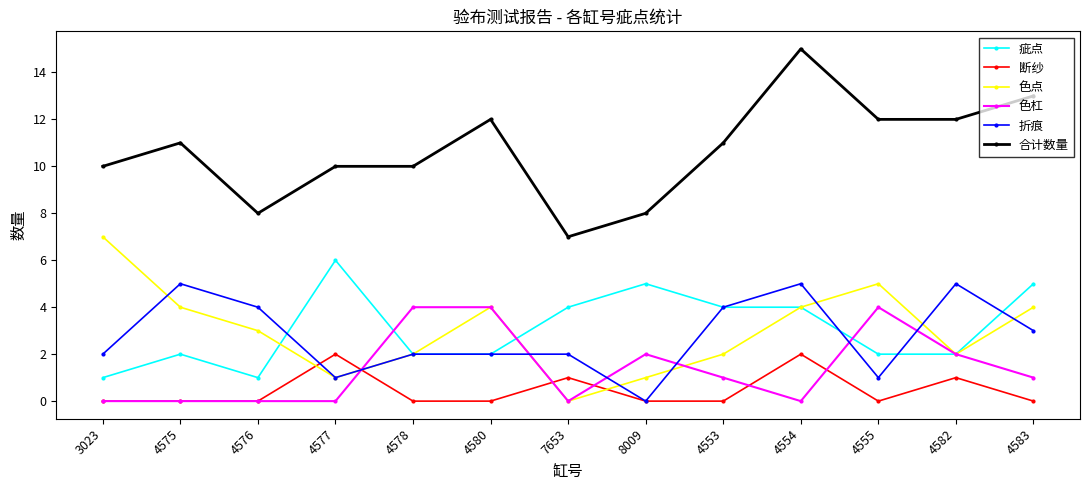

What is the value of the 色点 point at the 10th from the left?

4